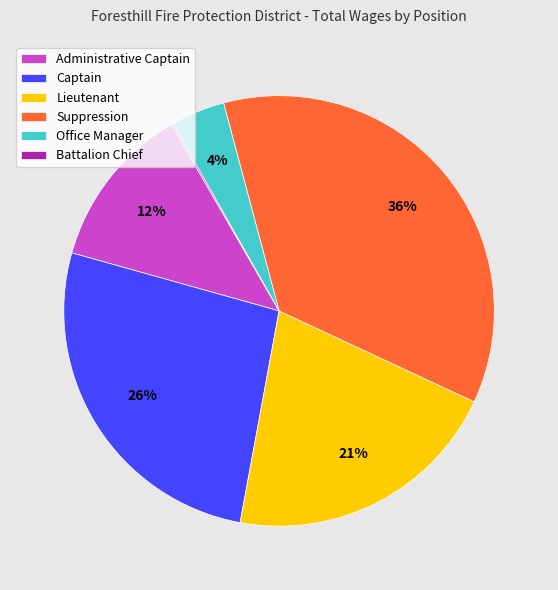

To the nearest percent, what percentage of the pie is Office Manager?

4%